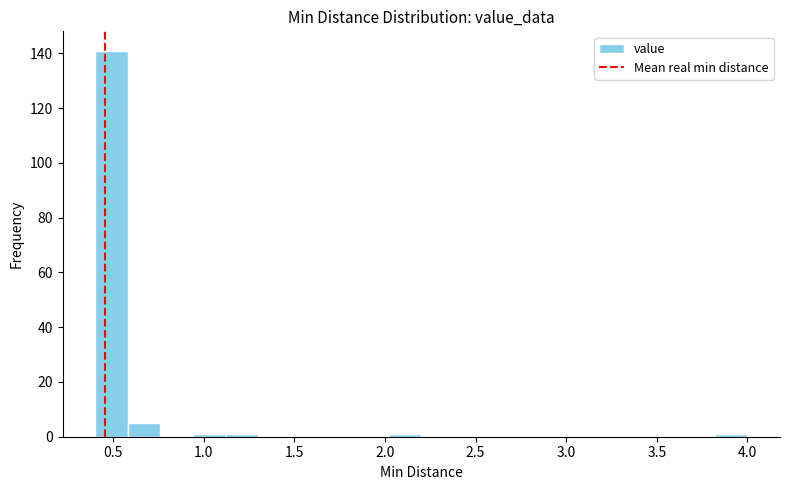

Read against the x-axis, roughly where is the centre of the tallest bar?

0.50